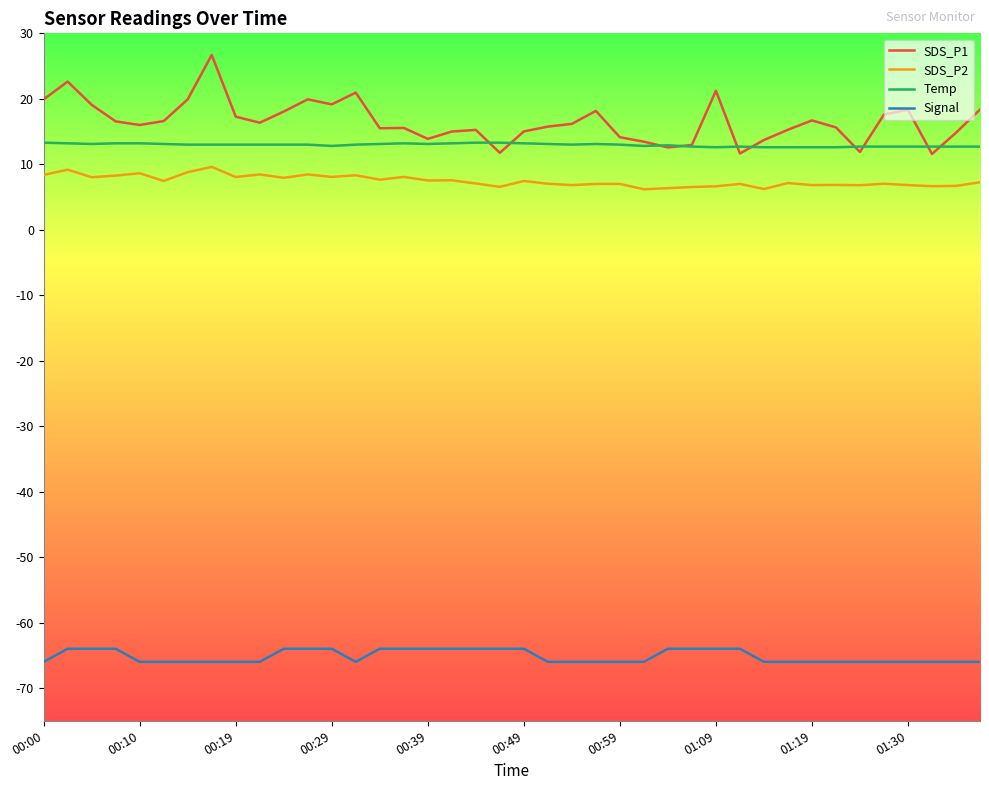

What is the maximum value shown in the chart?

26.7